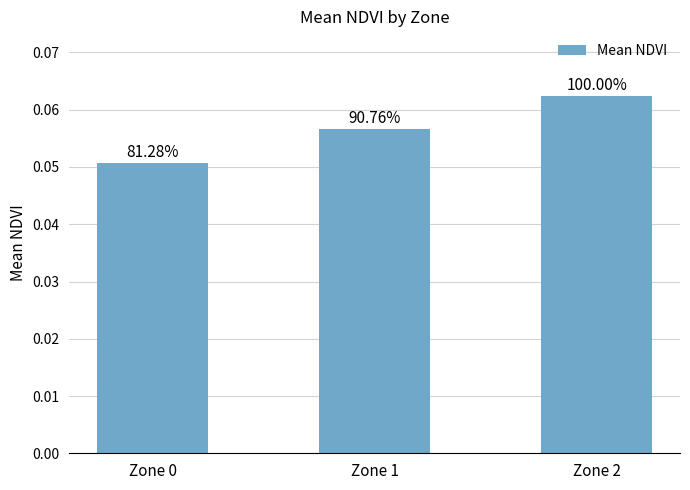

What is the maximum value shown in the chart?

0.1